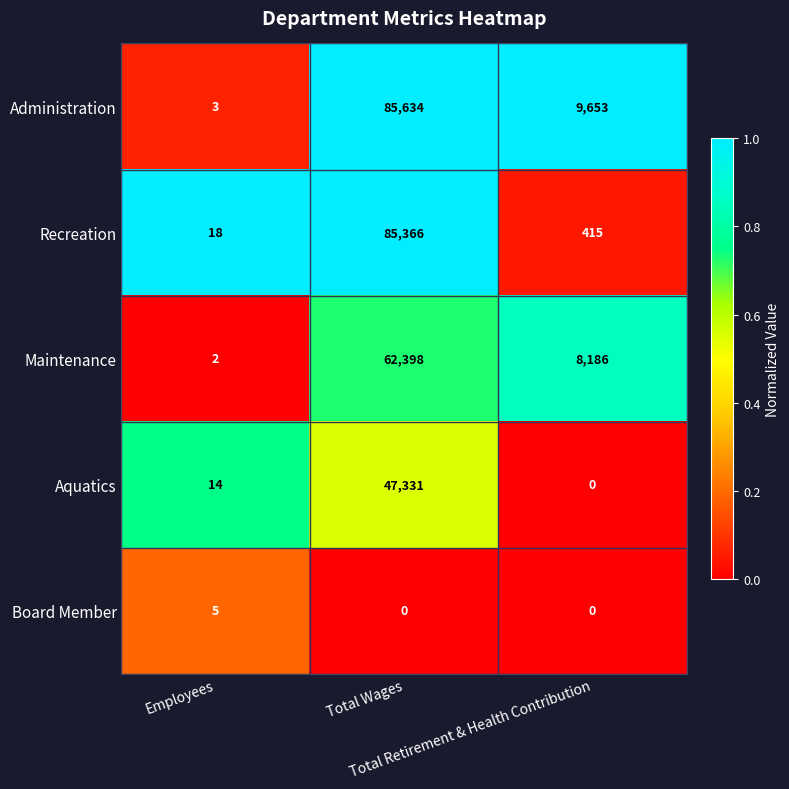

List the series in order of their peak value, lowest first.

Board Member, Aquatics, Maintenance, Recreation, Administration